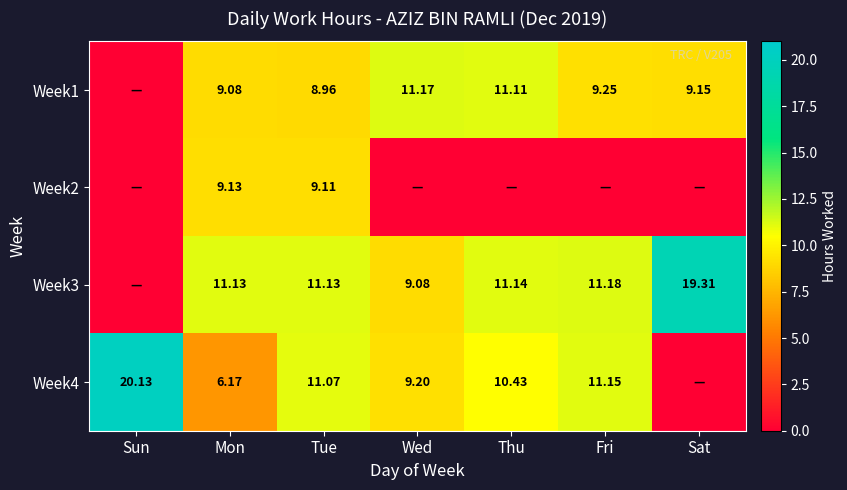

Is the value of Week3 at Fri greater than the value of Week4 at Sun?

No